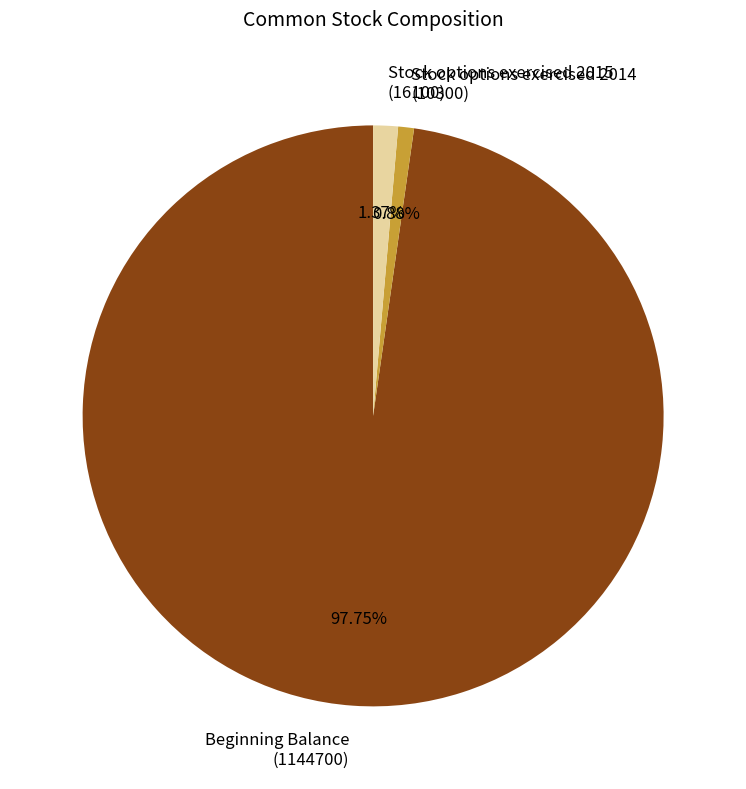

Which has a higher value, Stock options exercised 2015 (16100) or Beginning Balance (1144700)?

Beginning Balance (1144700)